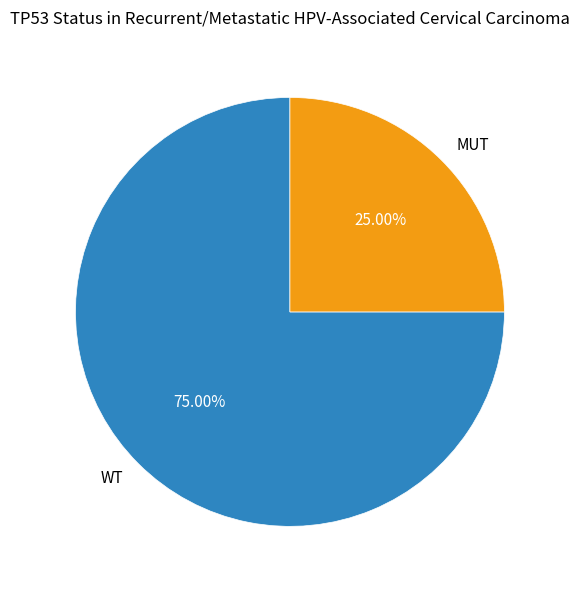

Which category has the biggest portion of the pie?

WT